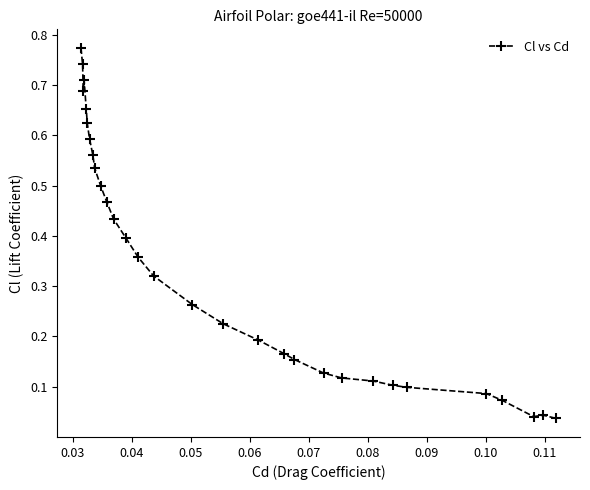

What is the sum of all values?

10.2